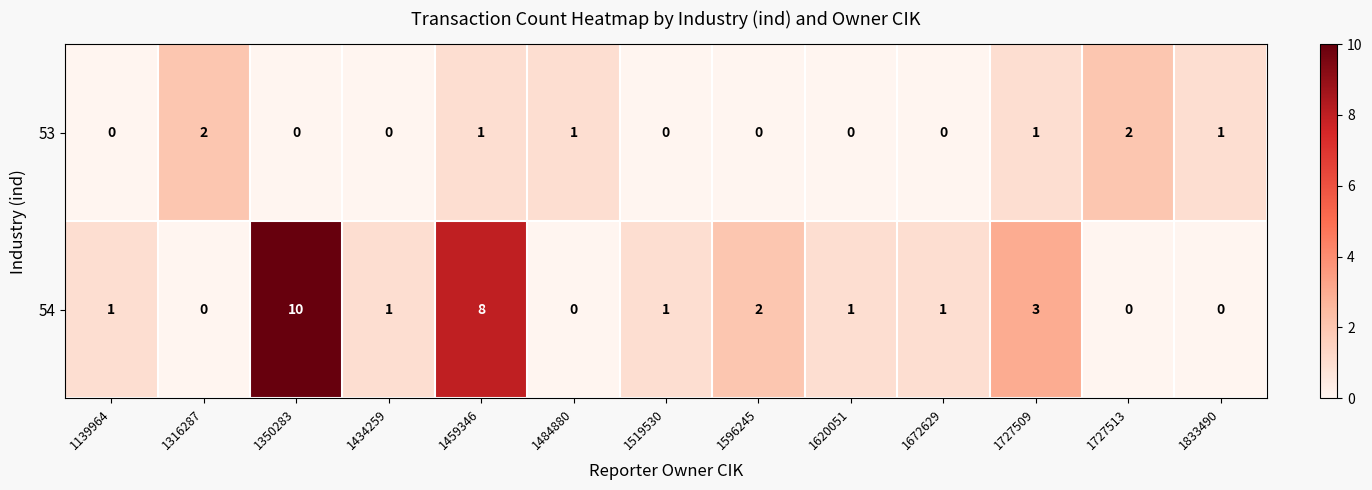

What is the difference between the highest and lowest values at 1350283?

10